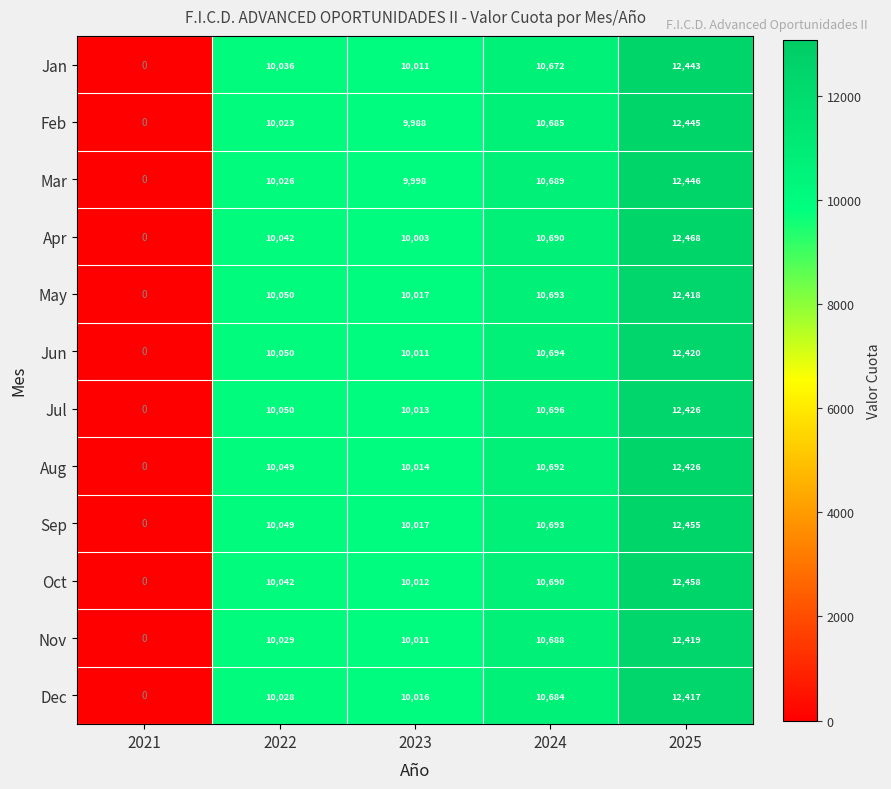

Which series changed the most between 2024 and 2025?

Apr